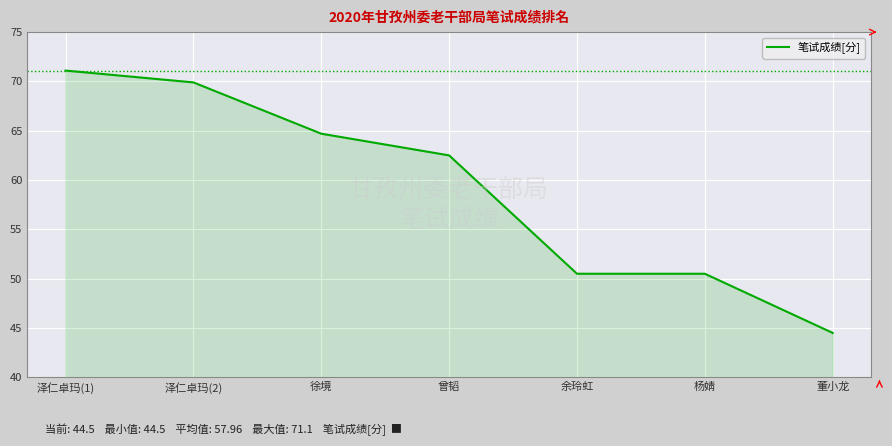

Reading left to right, extract all data points from this chart.

71.1	69.9	64.7	62.5	50.5	50.5	44.5